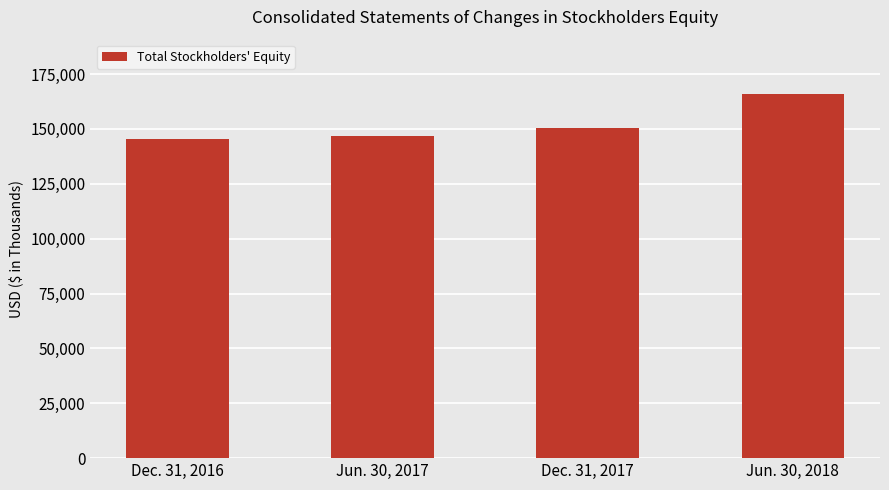

What is the value of the 3rd bar from the left?

150192